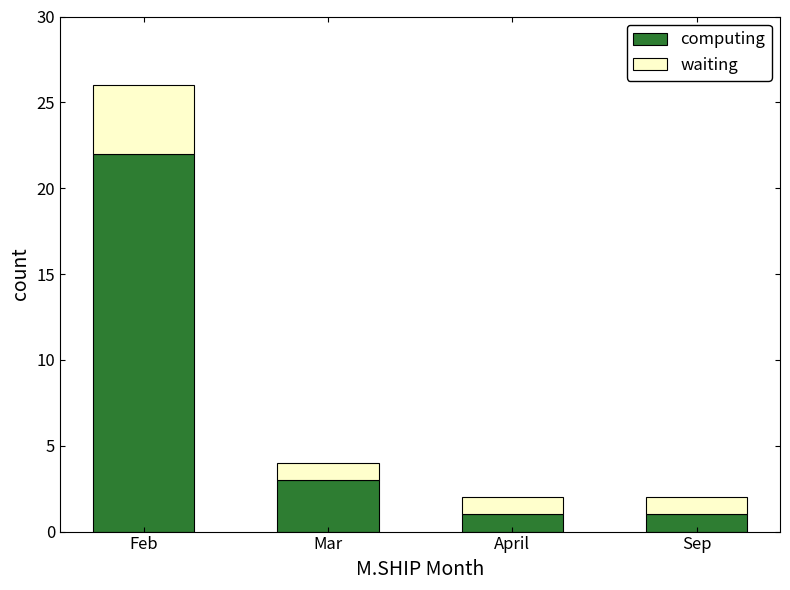

Which category has the highest value in the computing series?

Feb